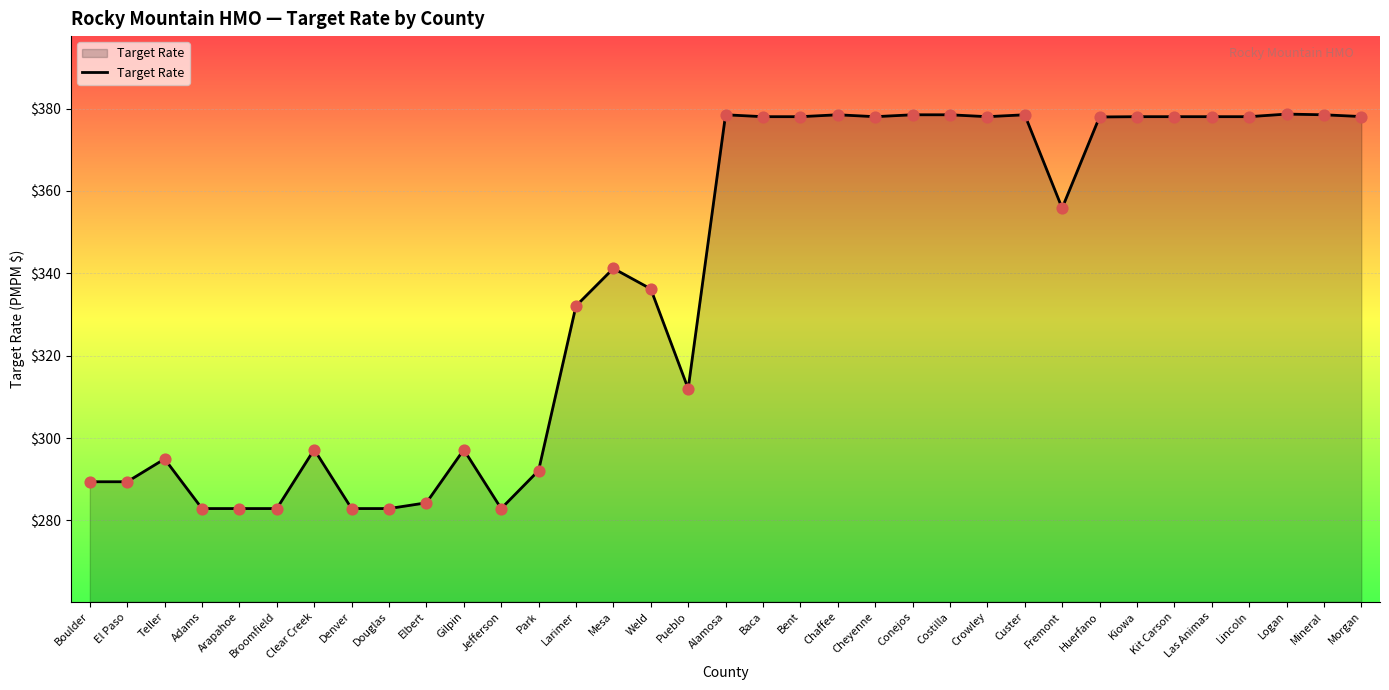

What is the change in value from Adams to Chaffee?

+95.6